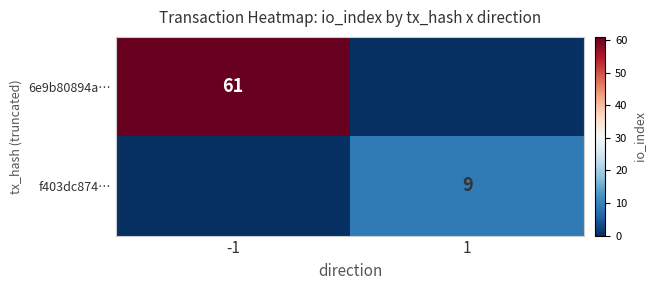

What is the difference between the highest and lowest values at -1?

61